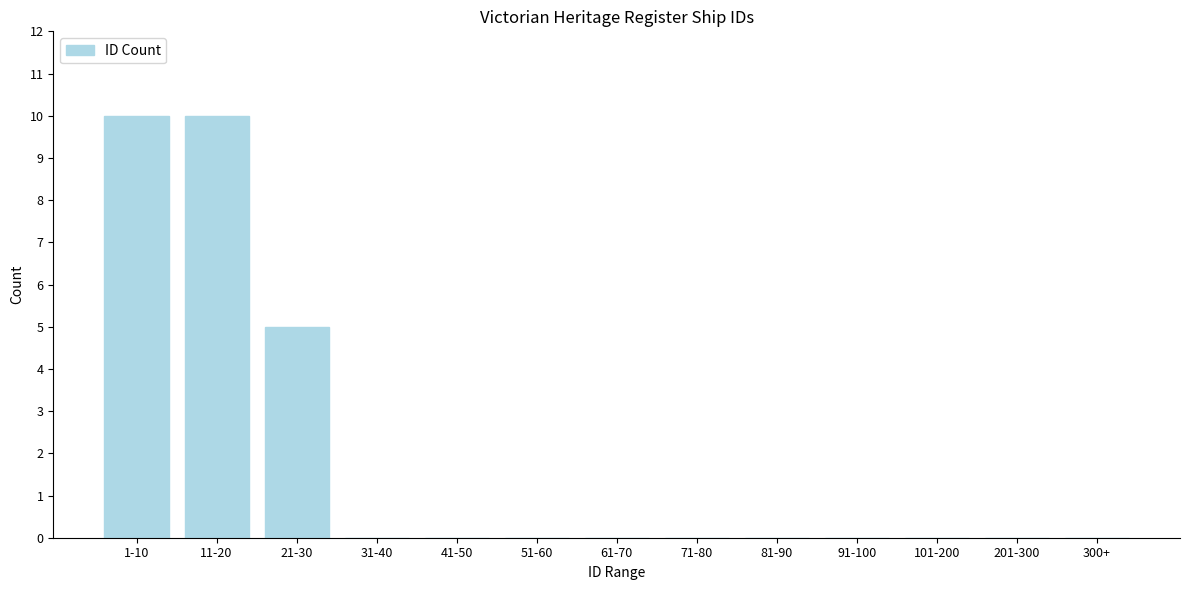

Reading left to right, what are all the values shown in this chart?

1-10=10	11-20=10	21-30=5	31-40=0	41-50=0	51-60=0	61-70=0	71-80=0	81-90=0	91-100=0	101-200=0	201-300=0	300+=0